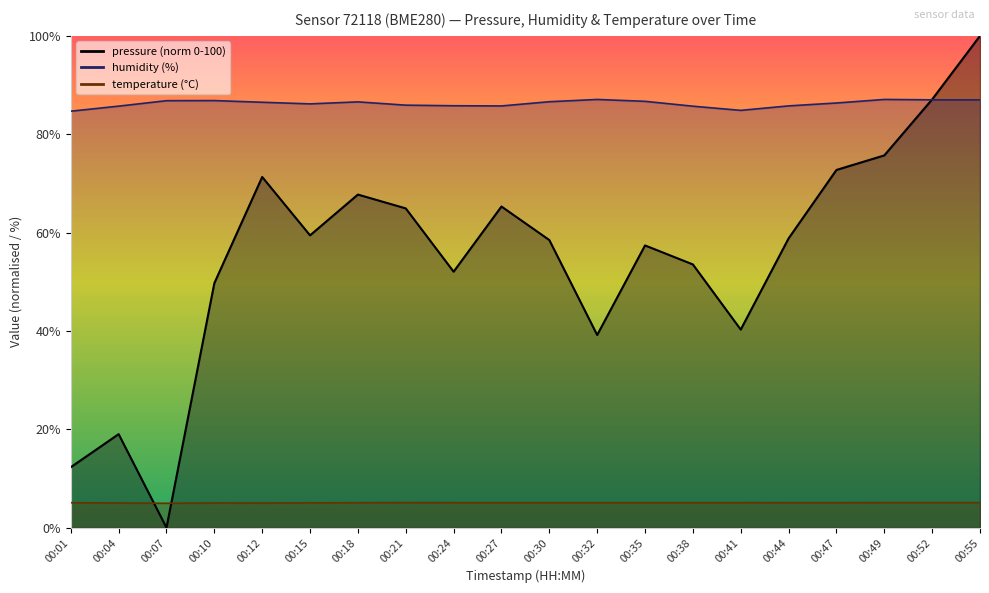

What is the total value across all series at 00:52?

179.2